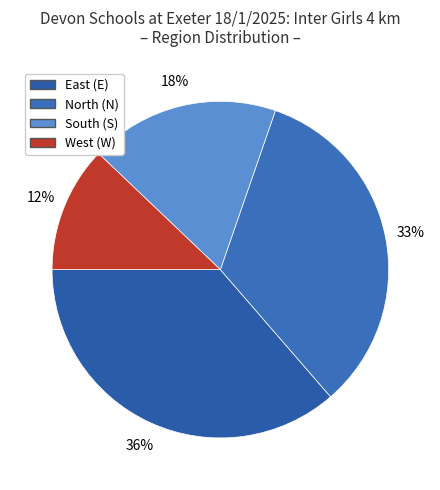

How many segments does this pie chart have?

4